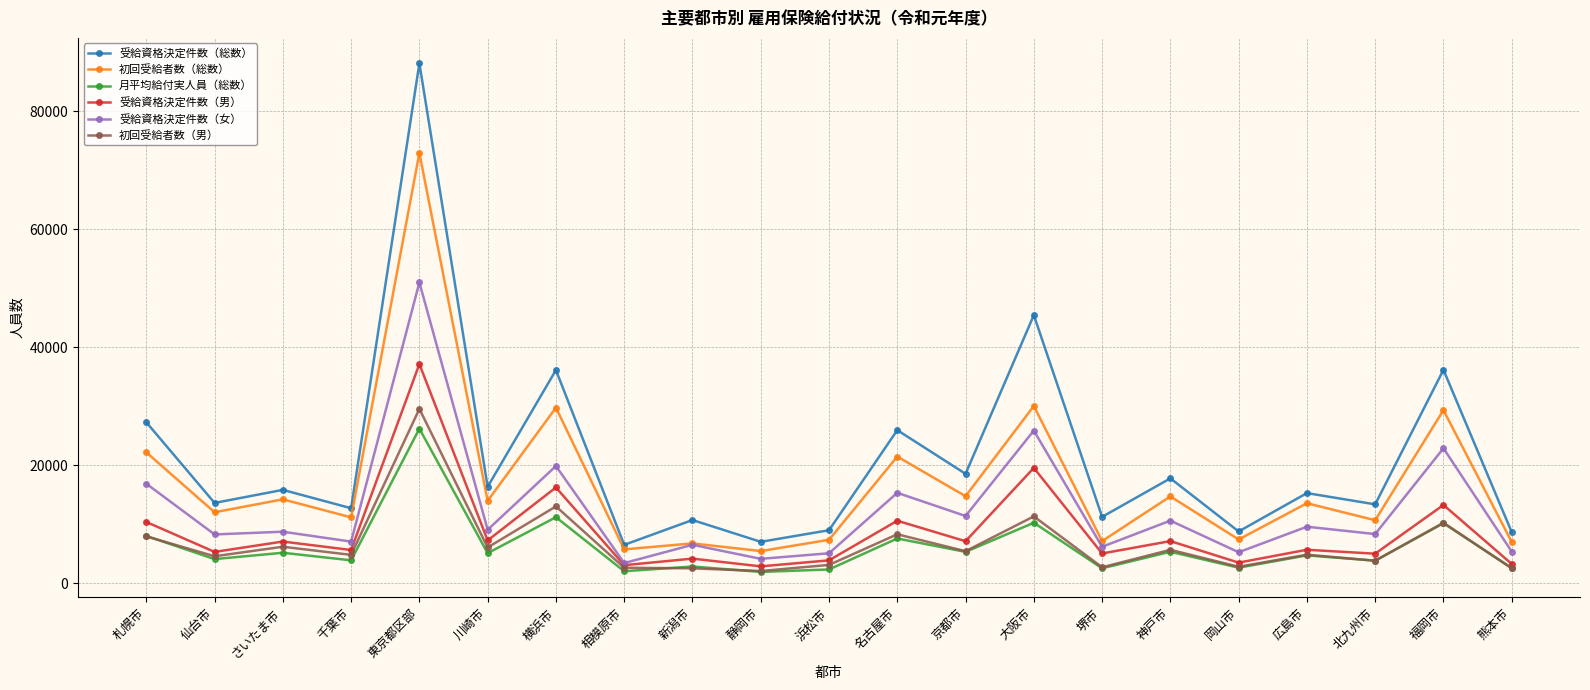

In 受給資格決定件数（総数）, how many points are higher than both neighbors (excluding endpoints)?

9